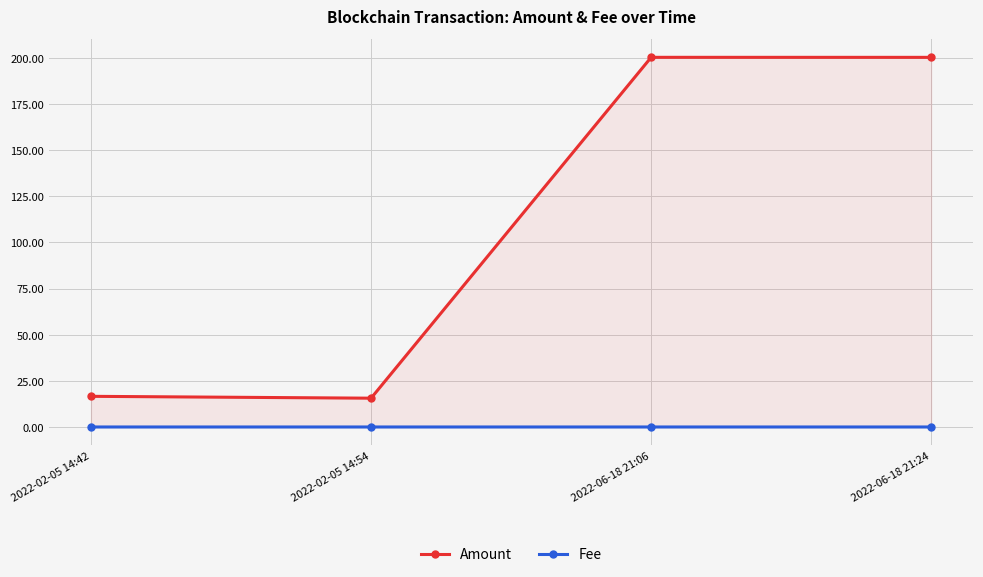

Rank the series by their maximum value, from highest to lowest.

Amount, Fee